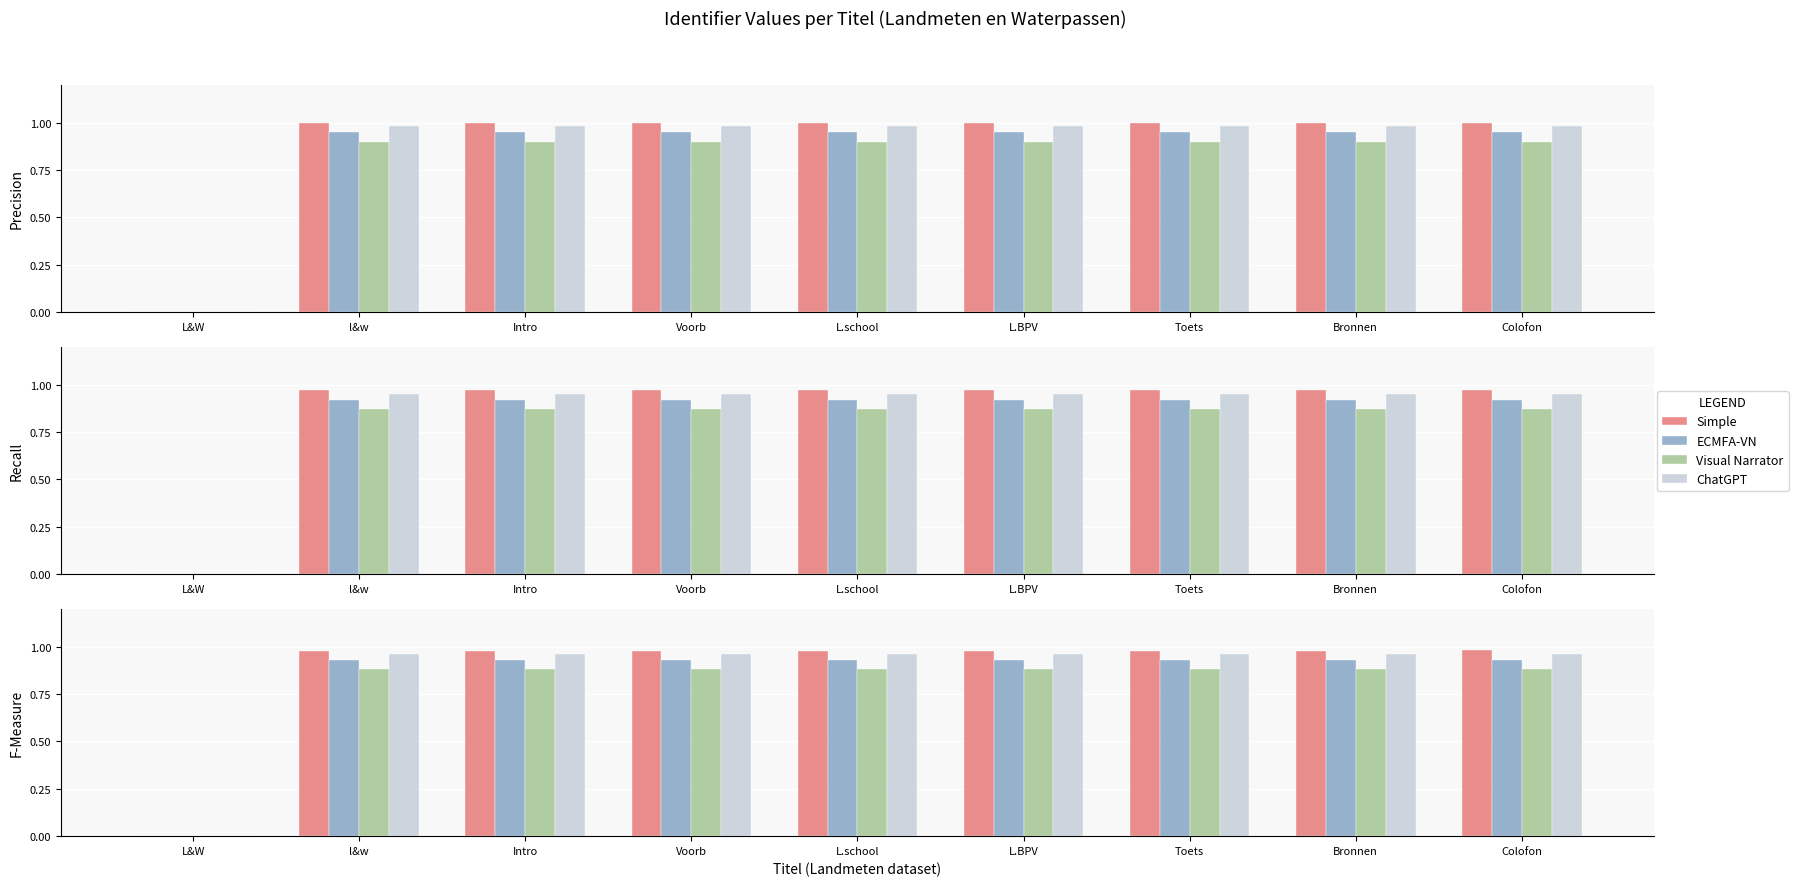

What is the total value across all series at Colofon?

3.8